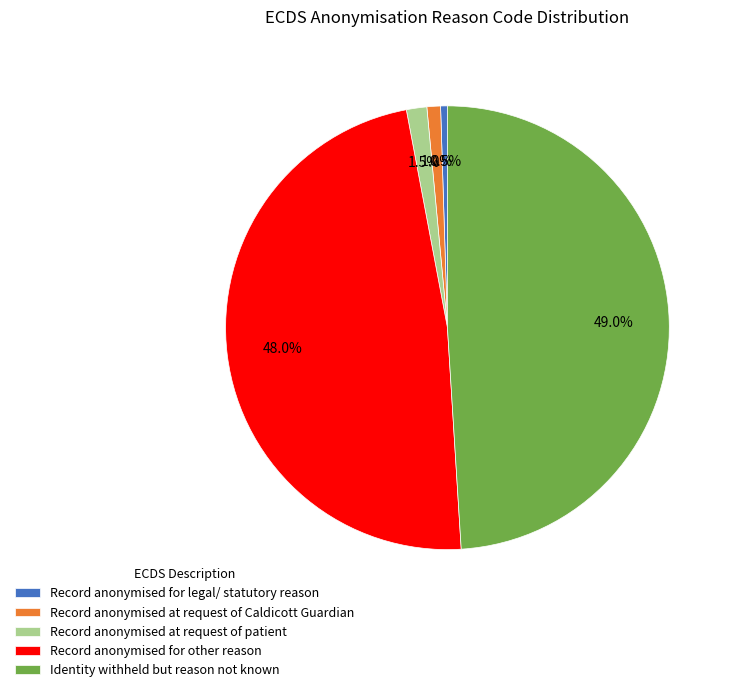

To the nearest percent, what percentage of the pie is Identity withheld but reason not known?

49%